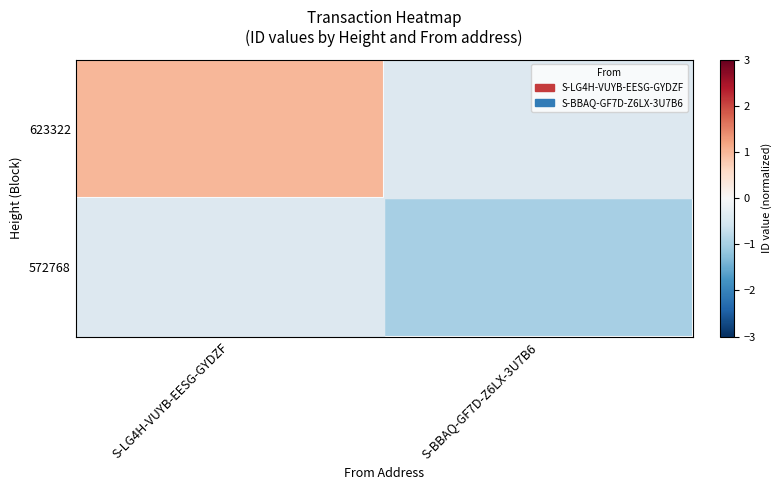

Which category has the lowest value across all series?

S-BBAQ-GF7D-Z6LX-3U7B6